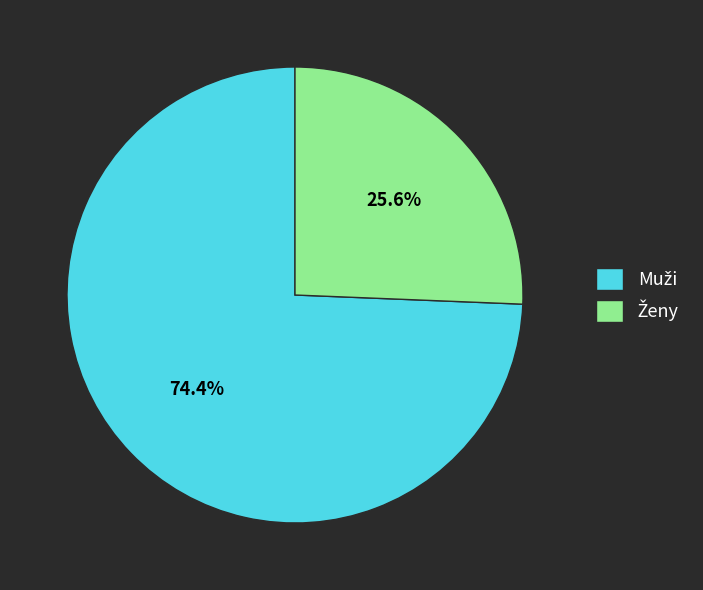

How many slices are in this pie chart?

2